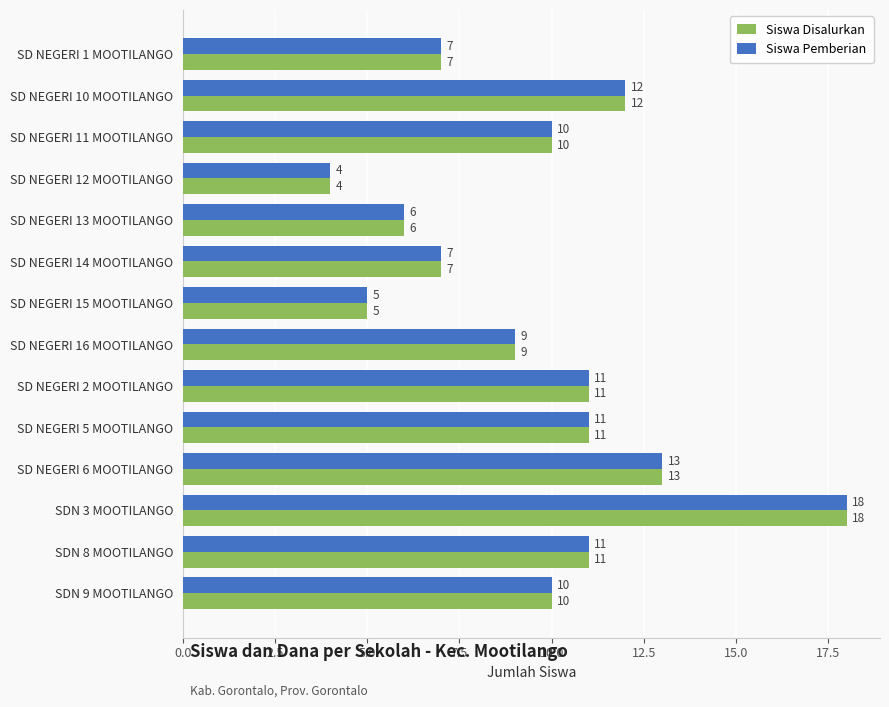

Which label corresponds to the largest value in the chart?

SDN 3 MOOTILANGO